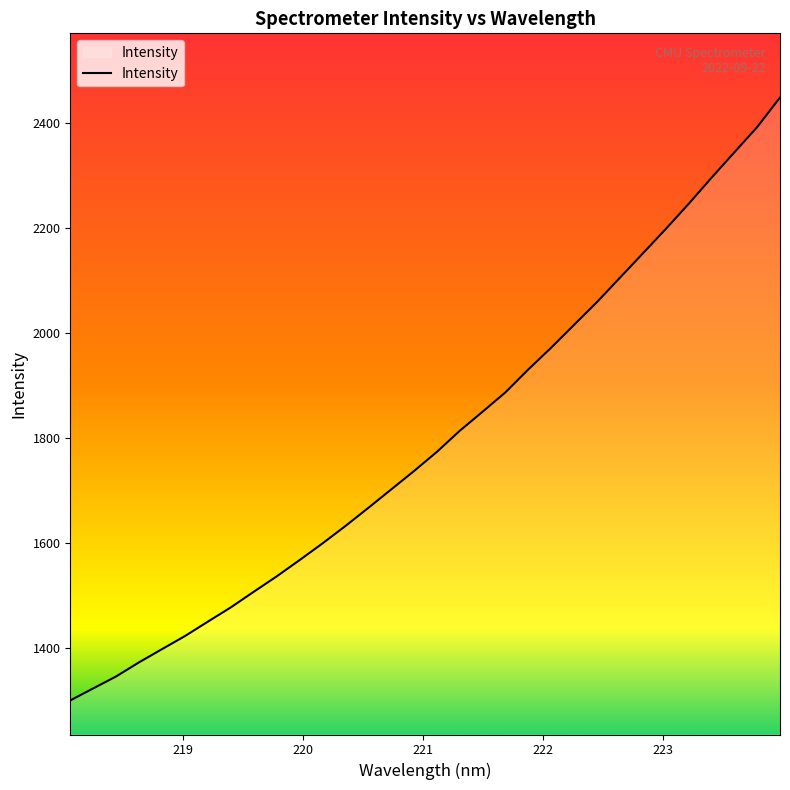

What is the minimum value shown in the chart?

1299.6